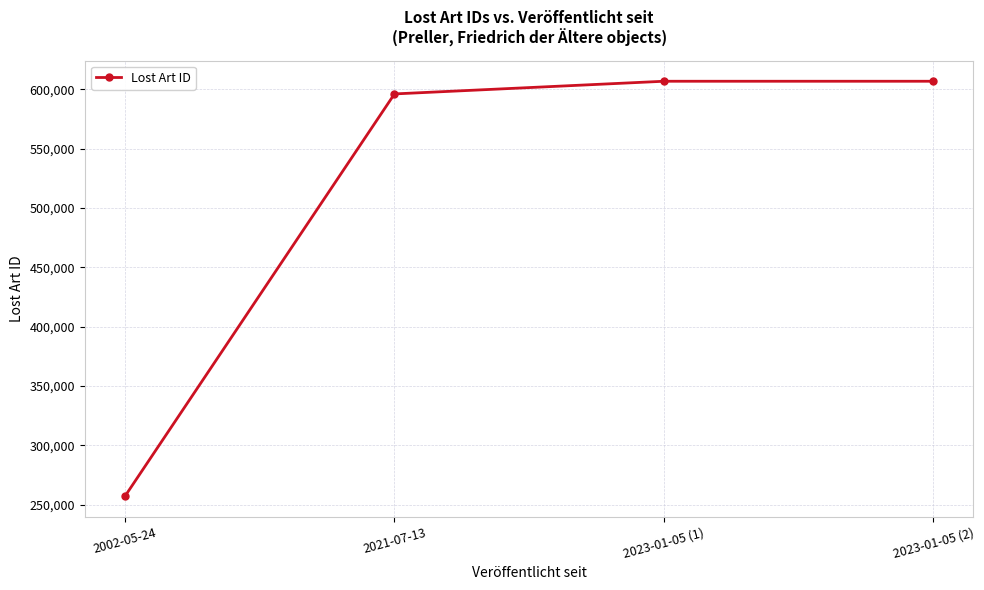

What is the minimum value shown in the chart?

257340